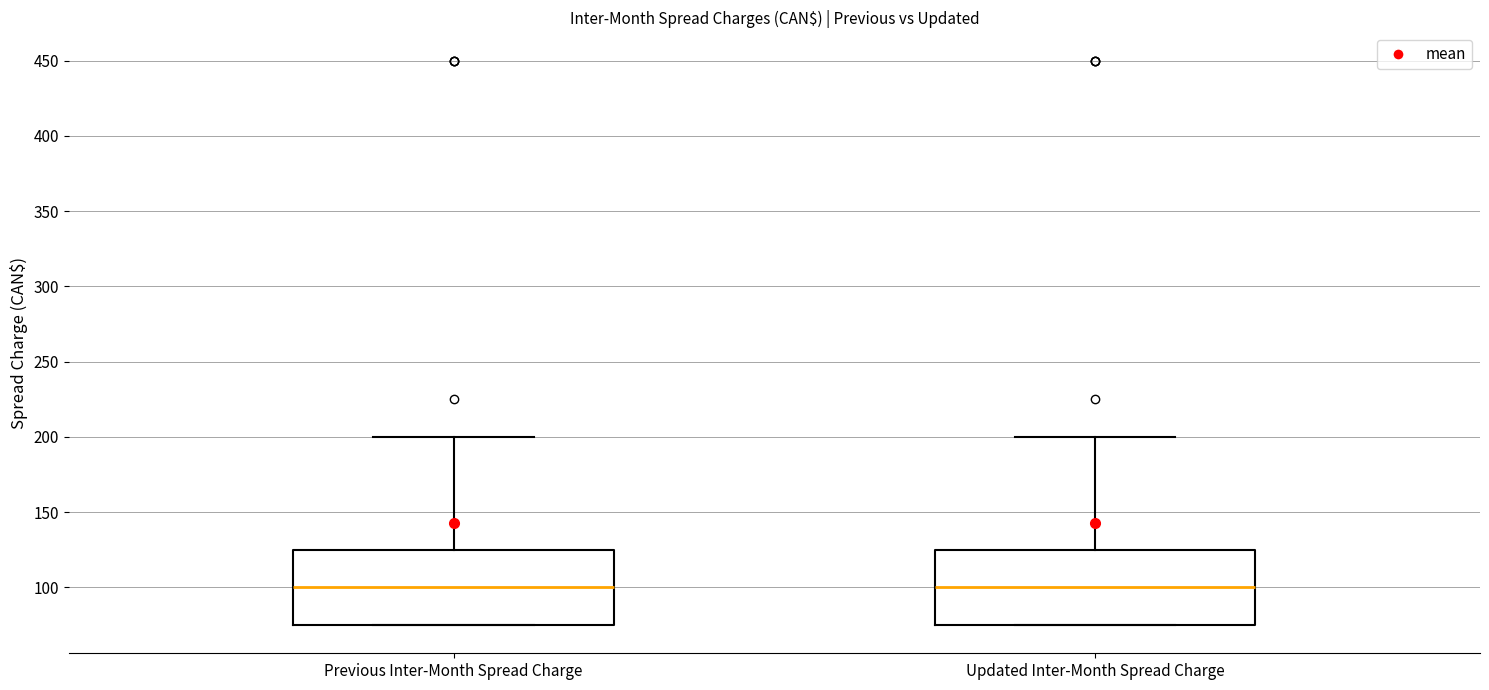

Reading left to right, transcribe this box plot: for each box, give where its median line is, the range the box spans, and where its two whiskers end, as read against the y-axis. The values are not printed on the chart, so give them approximately, as read against the axis.

Previous Inter-Month Spread Charge: median 100, box 75 to 125, whiskers 75 to 200
Updated Inter-Month Spread Charge: median 100, box 75 to 125, whiskers 75 to 200